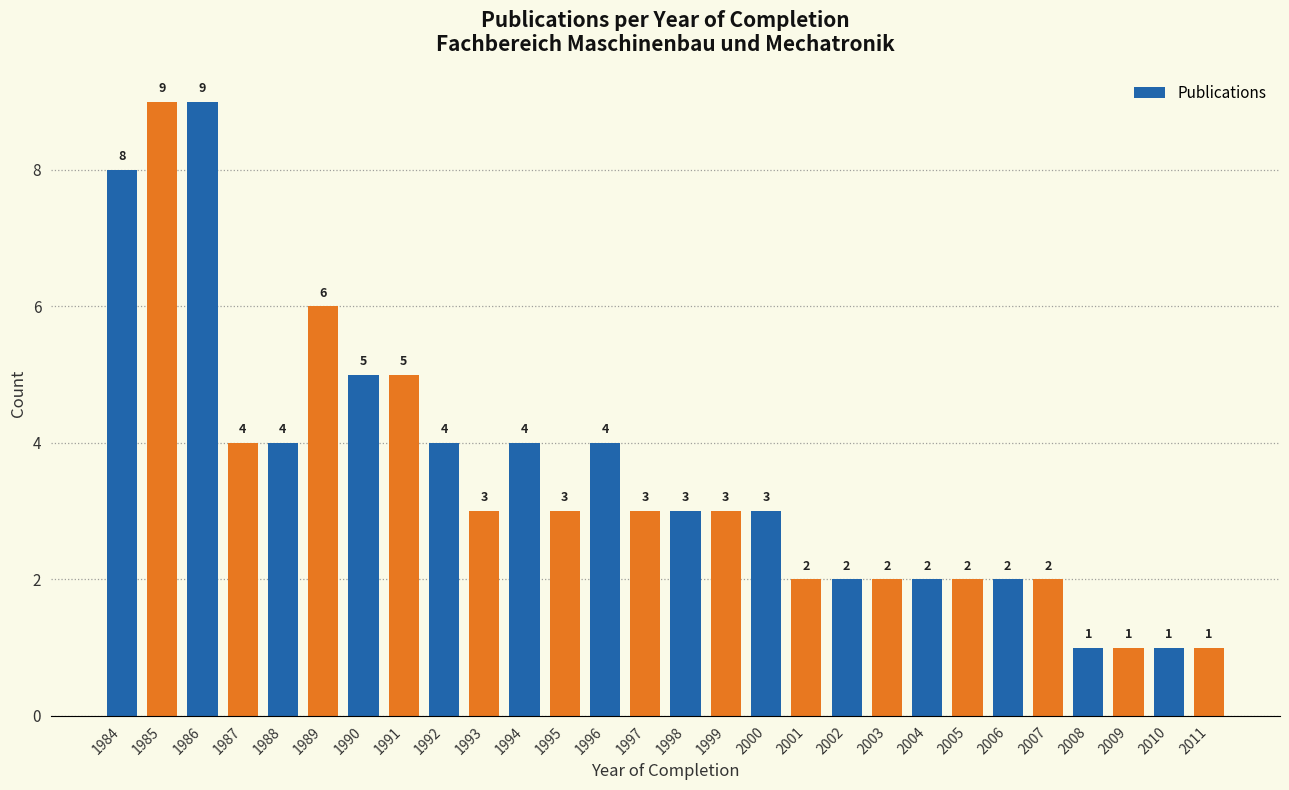

Reading left to right, transcribe all the data shown in this chart.

8	9	9	4	4	6	5	5	4	3	4	3	4	3	3	3	3	2	2	2	2	2	2	2	1	1	1	1